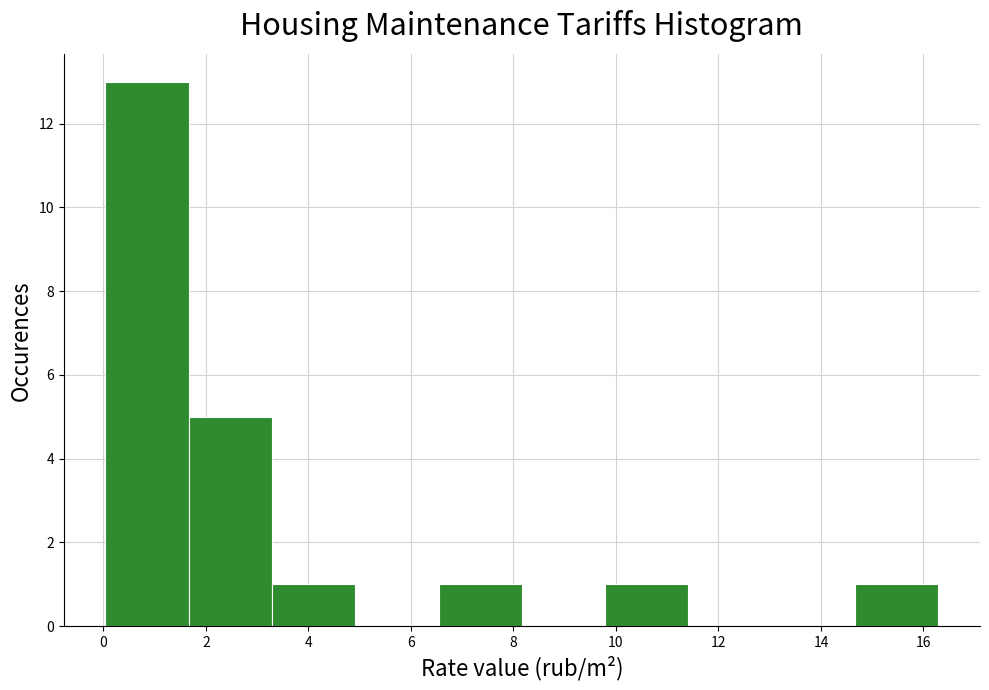

What is the height of the bar covering 14.6 to 16.2 on the x-axis? Neither the bar edges nor the heights are printed on the chart, so give them approximately, as read against the axes.

1